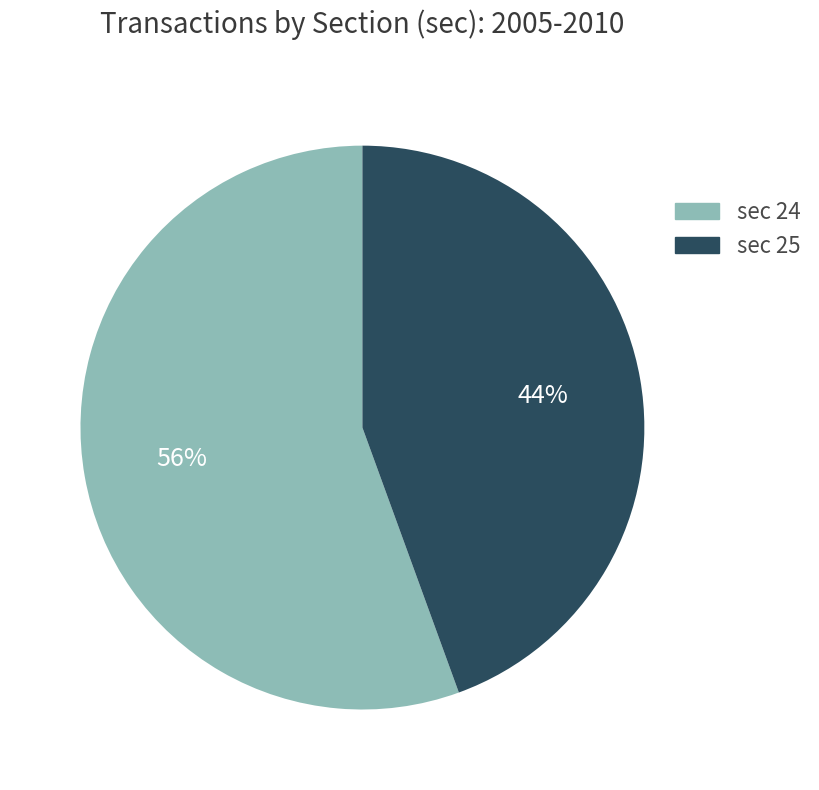

Is there any slice that represents more than half of the pie?

Yes